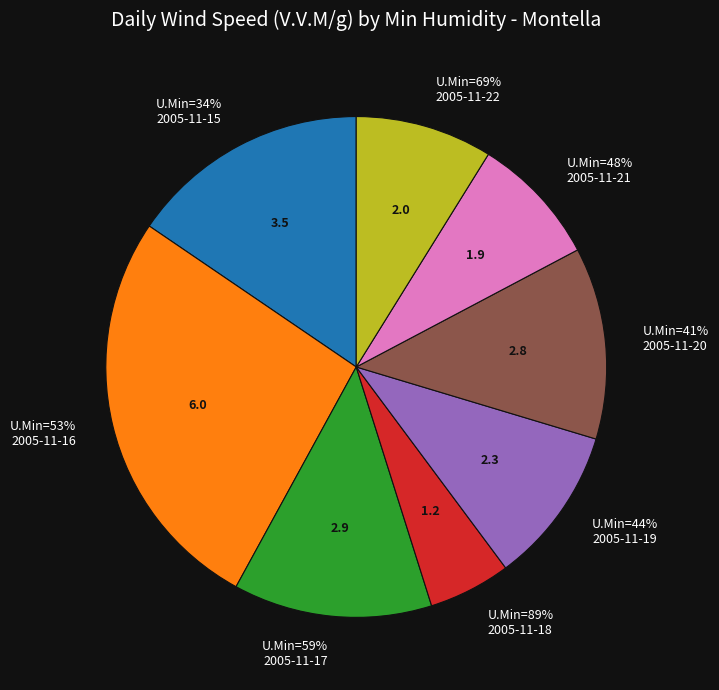

To the nearest percent, what is the difference between the largest and smallest slice percentages?

21%